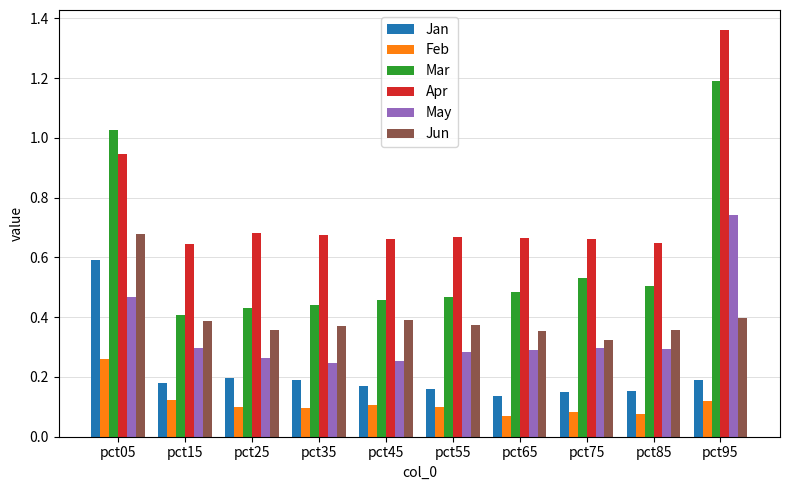

True or false: Jun has a value of 0.3 at pct05.

False